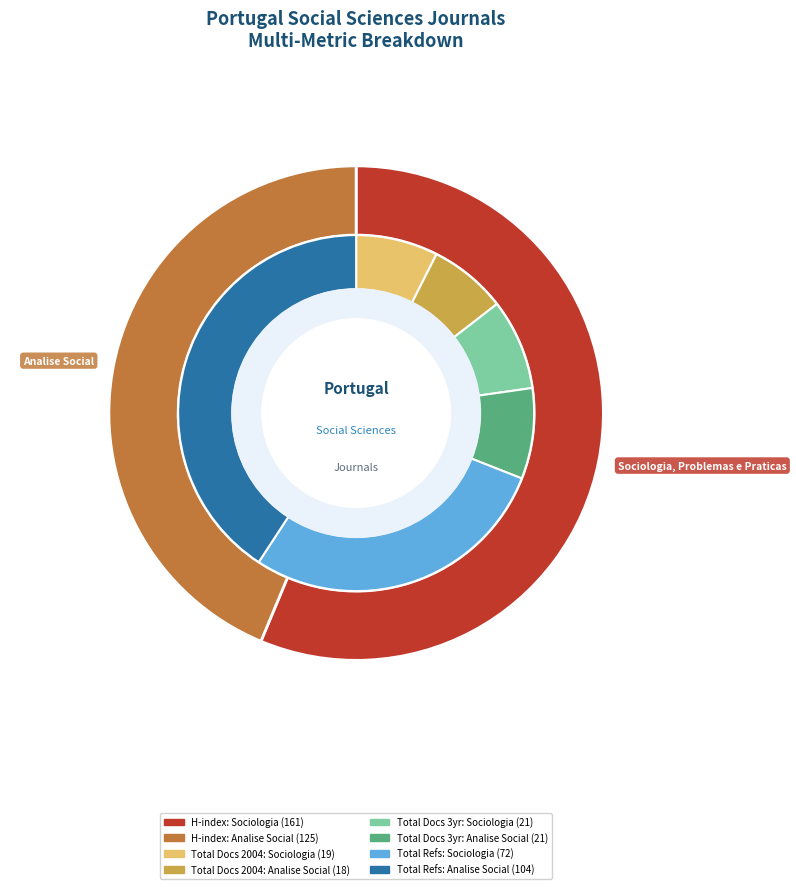

What is the smallest slice in the pie chart?

Analise Social